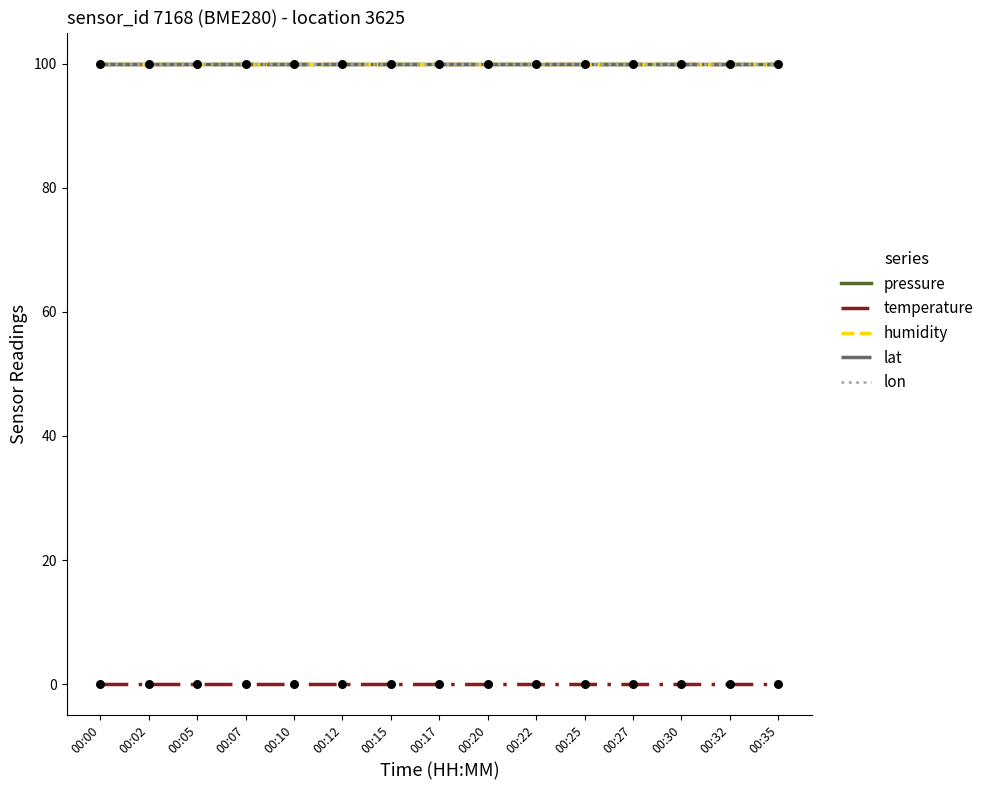

What are all the series names shown in the legend?

pressure, temperature, humidity, lat, lon